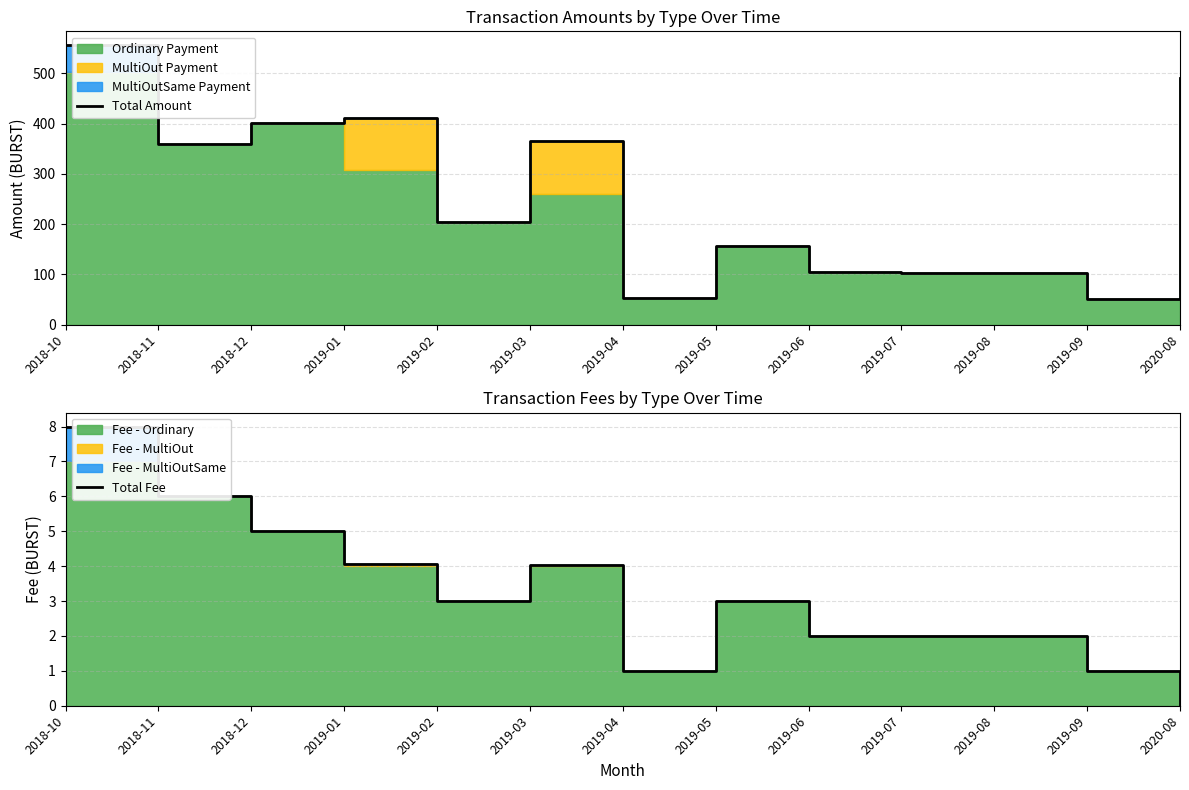

Reading left to right, transcribe all the data shown in this chart.

Total Amount: 556.0	360.4	400.9	410.5	203.8	364.8	53.3	155.9	103.8	103.5	102.2	50.3	490.0
Total Fee: 8.0	6.0	5.0	4.0	3.0	4.0	1.0	3.0	2.0	2.0	2.0	1.0	0.0